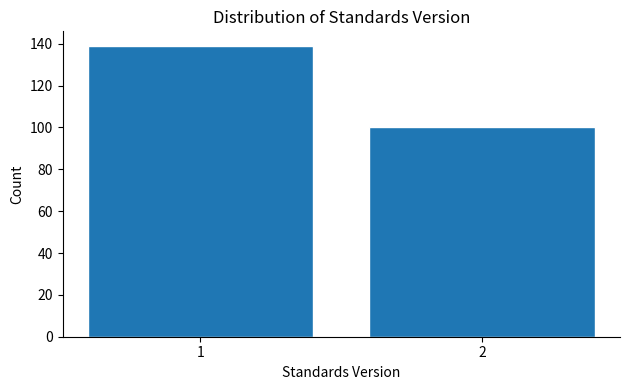

Reading right to left, what are all the values shown in this chart?

100	139